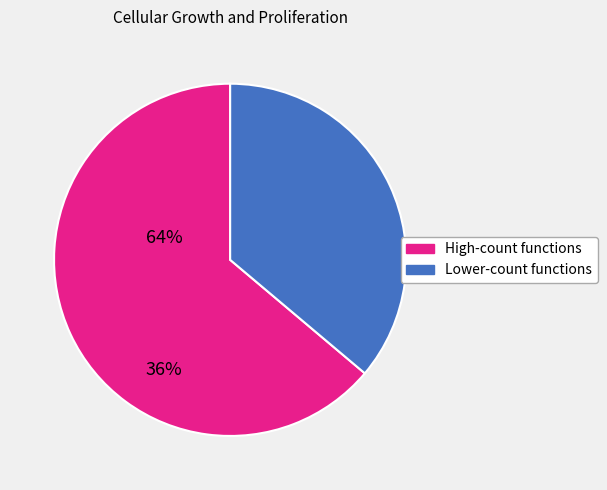

Is there a majority slice in this chart?

Yes